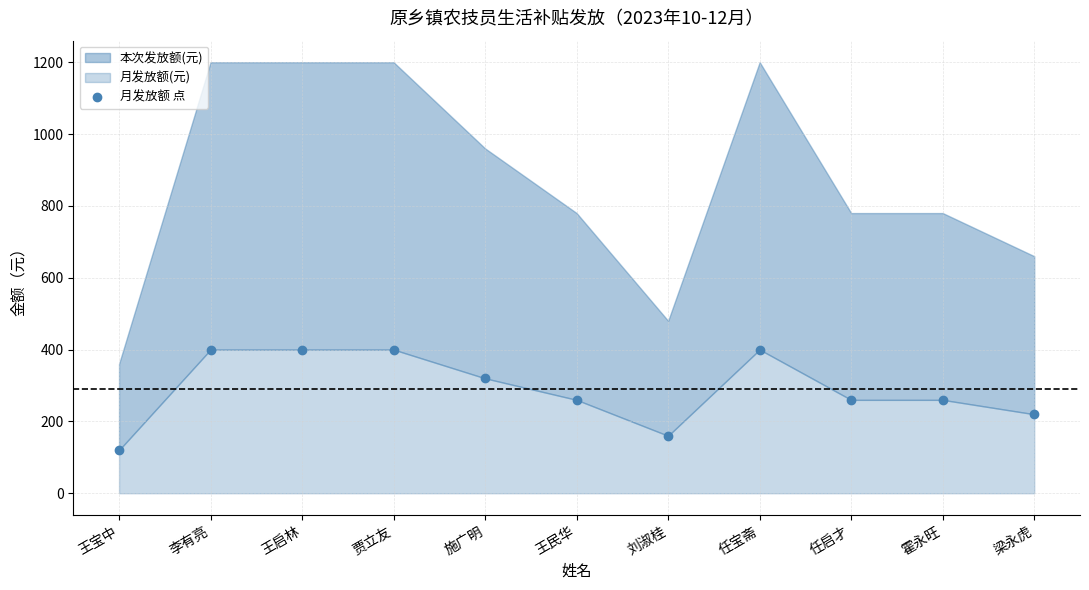

Reading left to right, what are all the values shown in this chart?

120	400	400	400	320	260	160	400	260	260	220